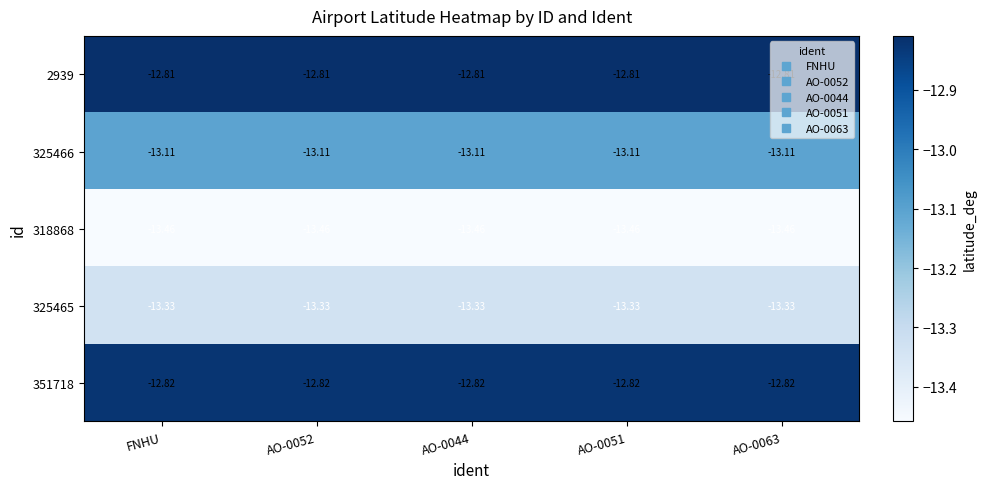

Is the value of 351718 at AO-0063 greater than the value of 318868 at AO-0063?

Yes